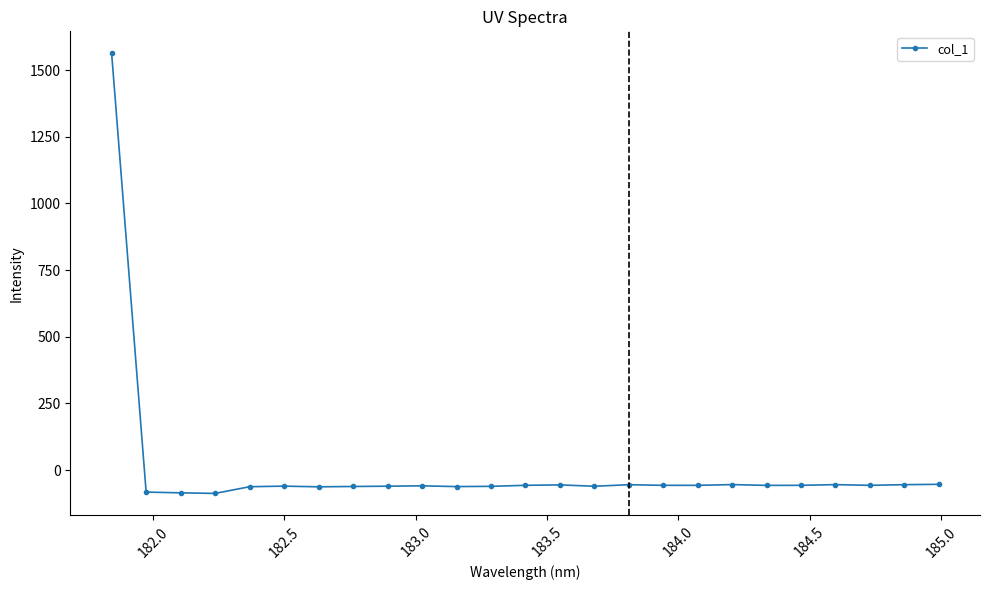

What is the average value?

3.4